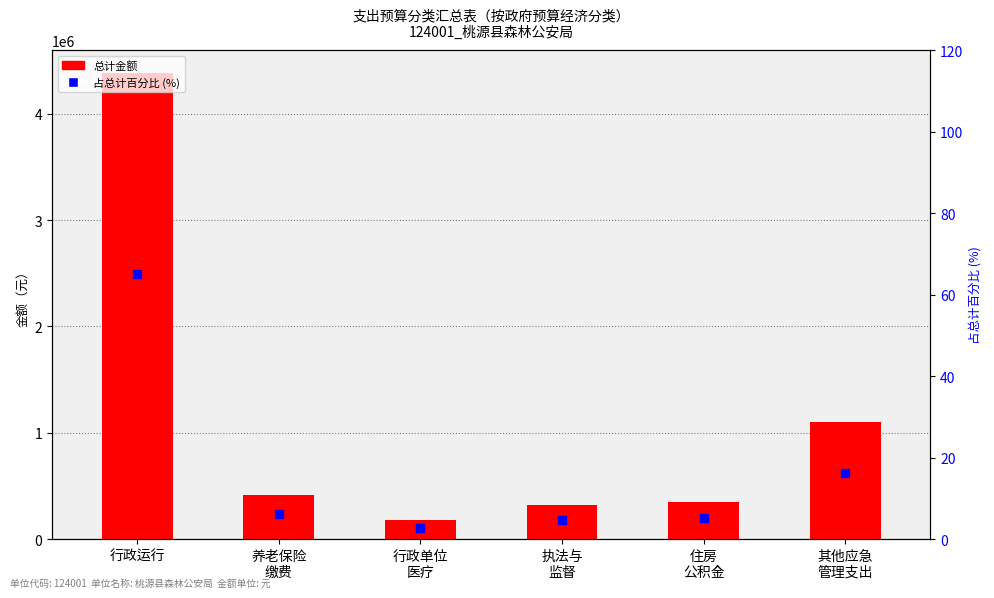

Is the value of 总计金额 at 住房
公积金 greater than the value of 占总计百分比 at 行政运行?

Yes